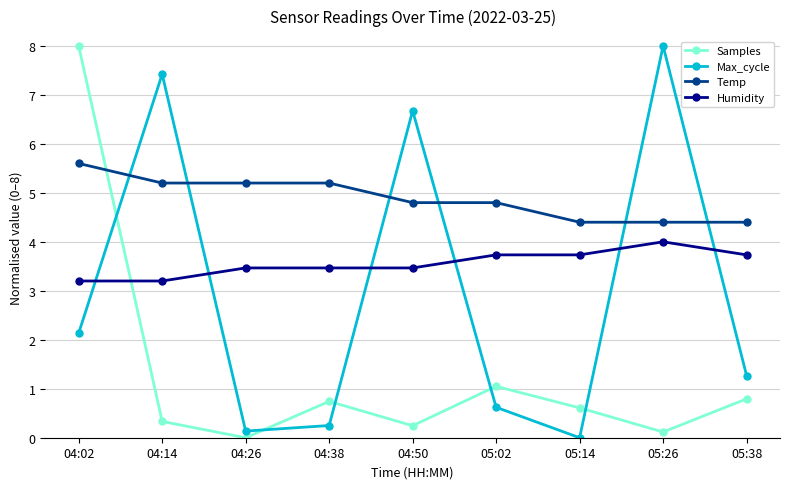

What is the difference between the maximum and minimum values in the Max_cycle series?

8.0